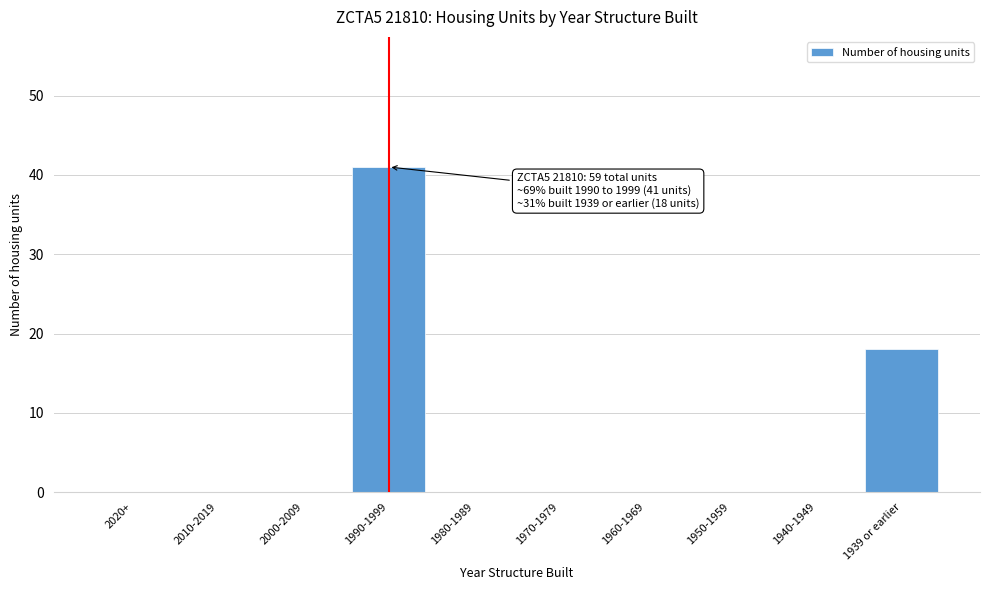

Reading left to right, extract all data points from this chart.

2020+=0	2010-2019=0	2000-2009=0	1990-1999=41	1980-1989=0	1970-1979=0	1960-1969=0	1950-1959=0	1940-1949=0	1939 or earlier=18